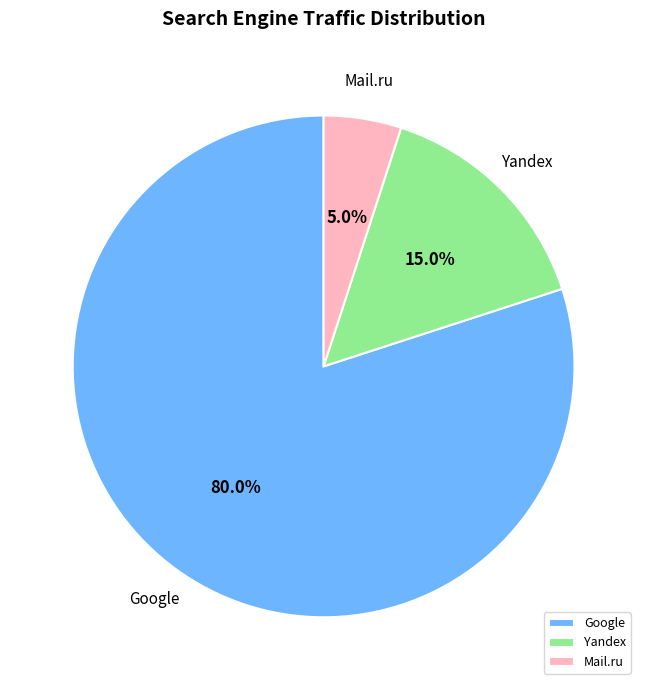

How many segments does this pie chart have?

3